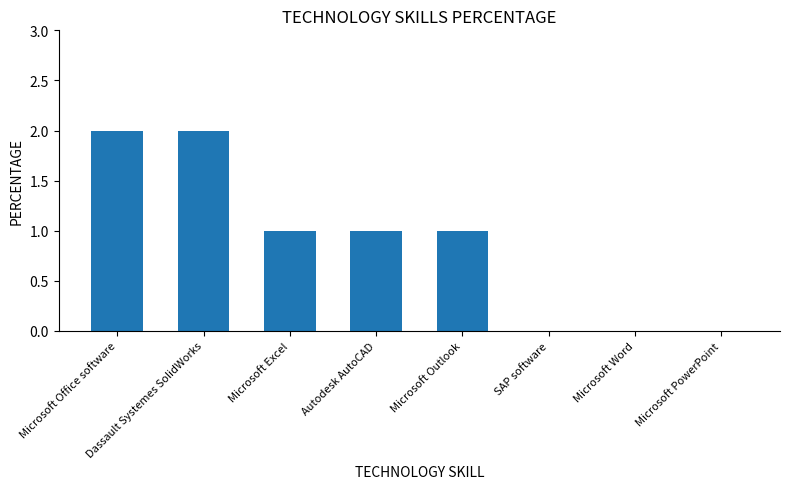

Reading right to left, list all the values displayed in this chart.

0	0	0	1	1	1	2	2